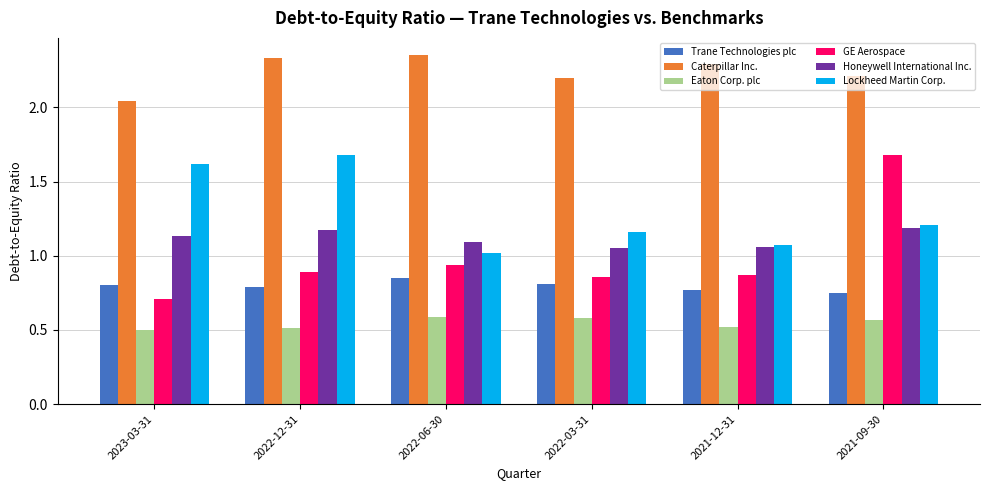

The Honeywell International Inc. series shows 0.4 at 2022-03-31. True or false?

False